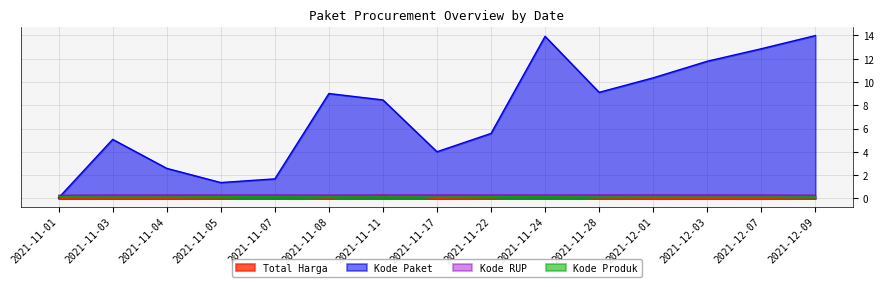

What is the label of the 3rd point from the left?

2021-11-04